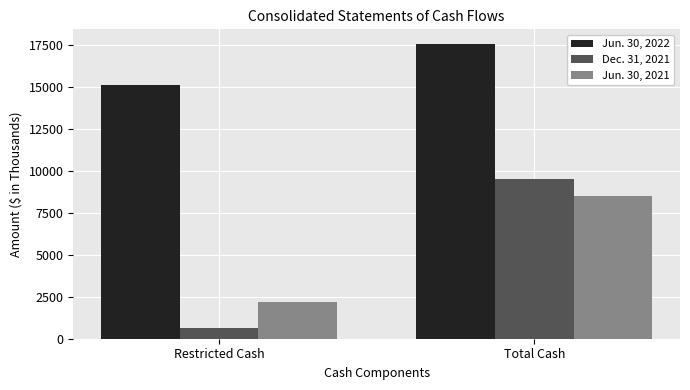

Reading left to right, list all the values displayed in this chart.

Jun. 30, 2022: Restricted Cash=15131	Total Cash=17558
Dec. 31, 2021: Restricted Cash=646	Total Cash=9497
Jun. 30, 2021: Restricted Cash=2190	Total Cash=8484